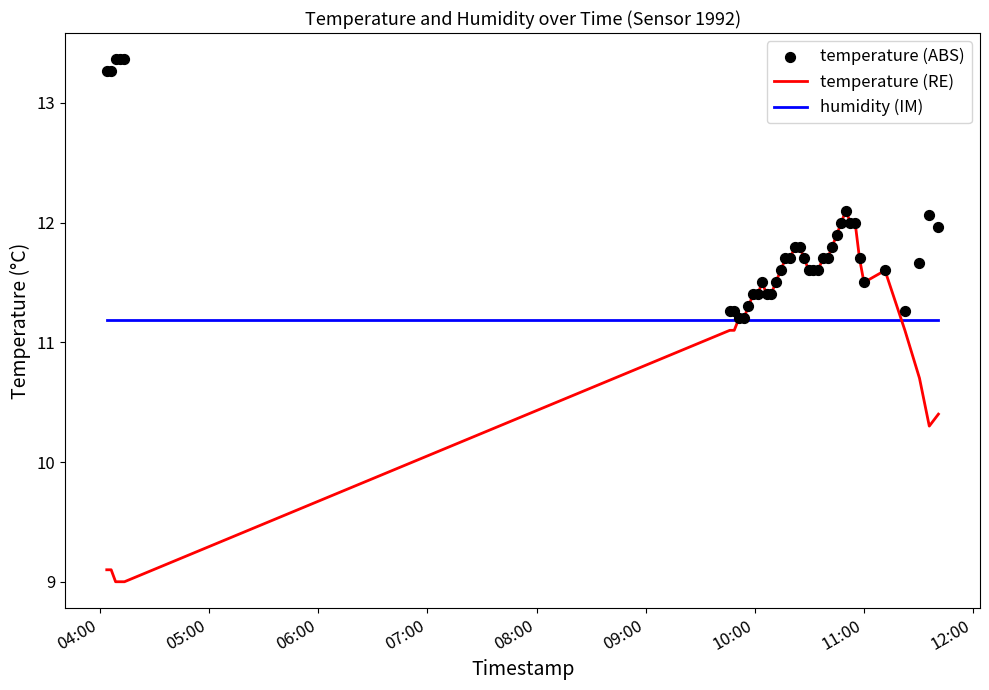

Which series has the largest Y range (max minus min)?

temperature (RE)